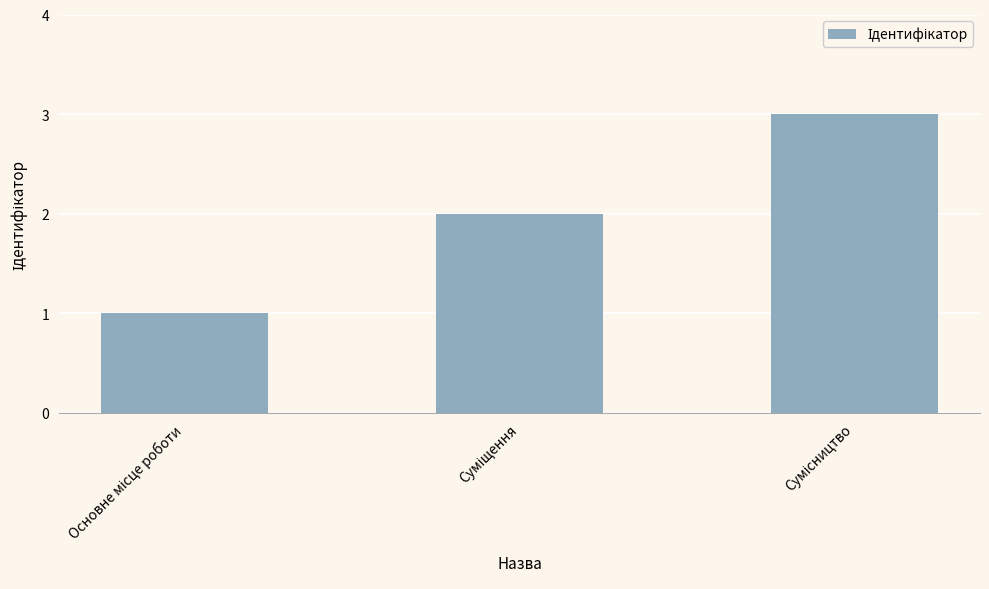

Count the number of categories in the chart.

3